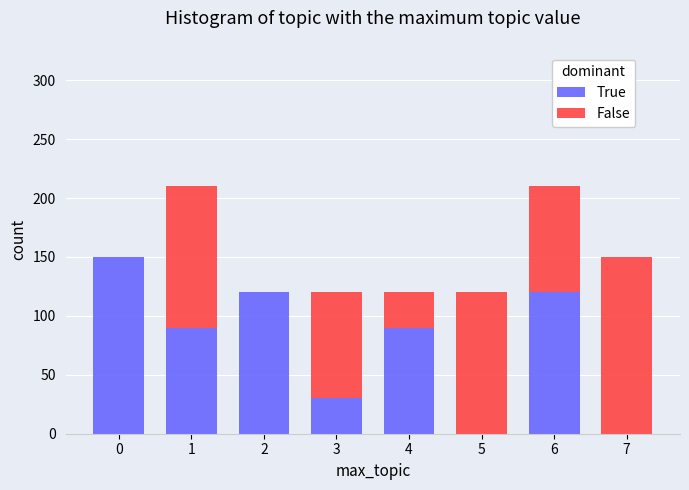

Reading right to left, what are the values for True?

7=0	6=120	5=0	4=90	3=30	2=120	1=90	0=150